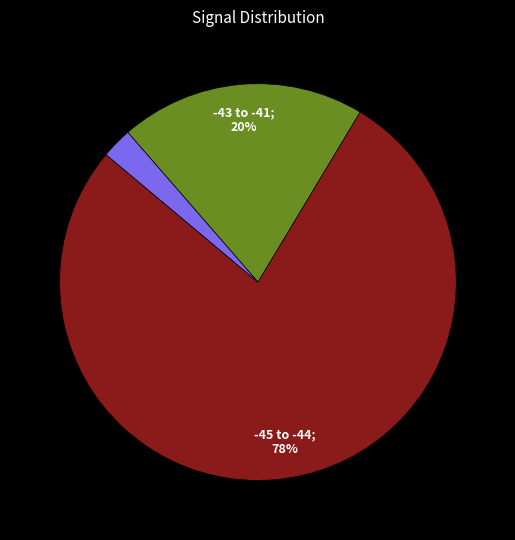

To the nearest percent, what is the average slice percentage?

33%